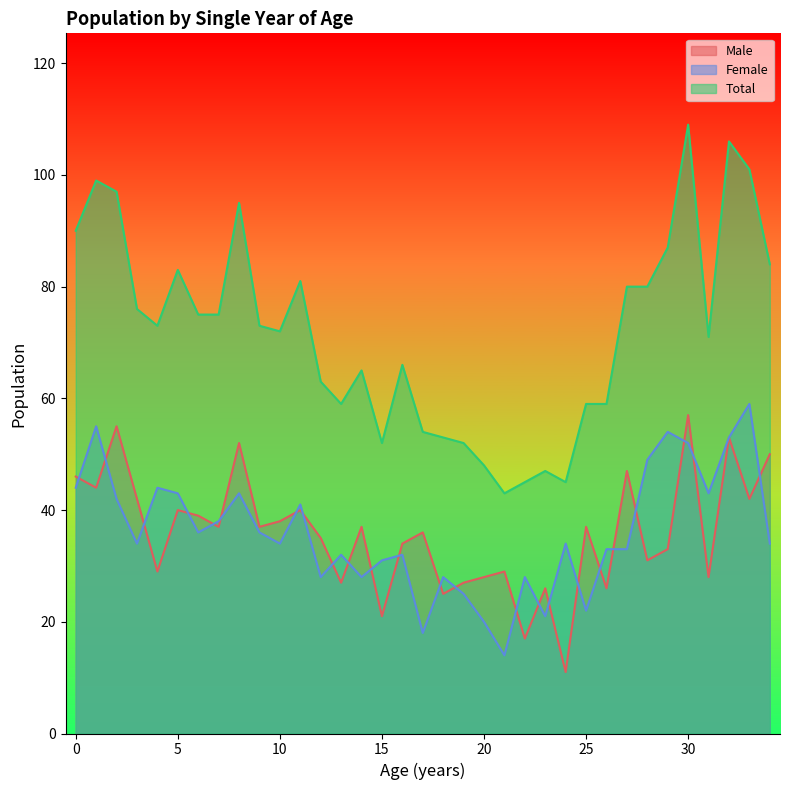

In Male, how many points are lower than both neighbors (excluding endpoints)?

13